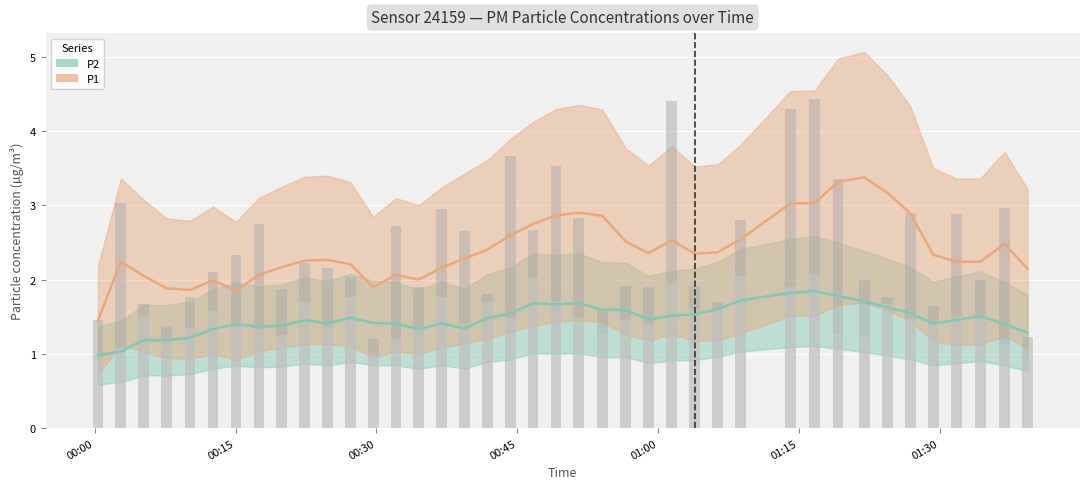

How many groups of bars are there?

40